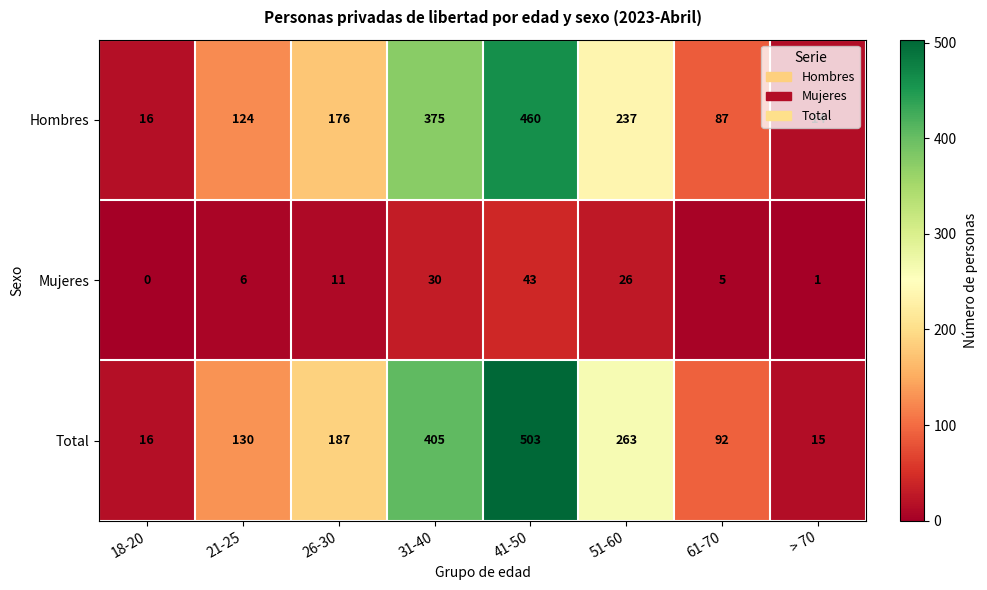

Where is Hombres nearest to the value 237?

51-60